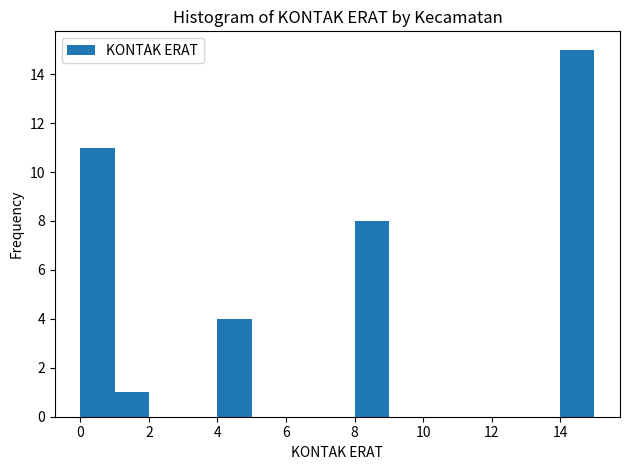

Reading left to right, list every bar in this chart as the range it spans on the x-axis followed by its height. The values are not printed on the chart, so give them approximately, as read against the axis.

0 to 1: 11
1 to 2: 1
2 to 3: 0
3 to 4: 0
4 to 5: 4
5 to 6: 0
6 to 7: 0
7 to 8: 0
8 to 9: 8
9 to 10: 0
10 to 11: 0
11 to 12: 0
12 to 13: 0
13 to 14: 0
14 to 15: 15